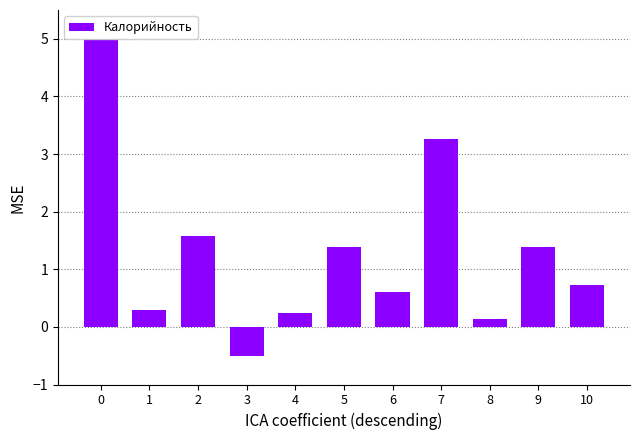

Reading right to left, transcribe all the data shown in this chart.

0.7	1.4	0.1	3.3	0.6	1.4	0.2	-0.5	1.6	0.3	5.0